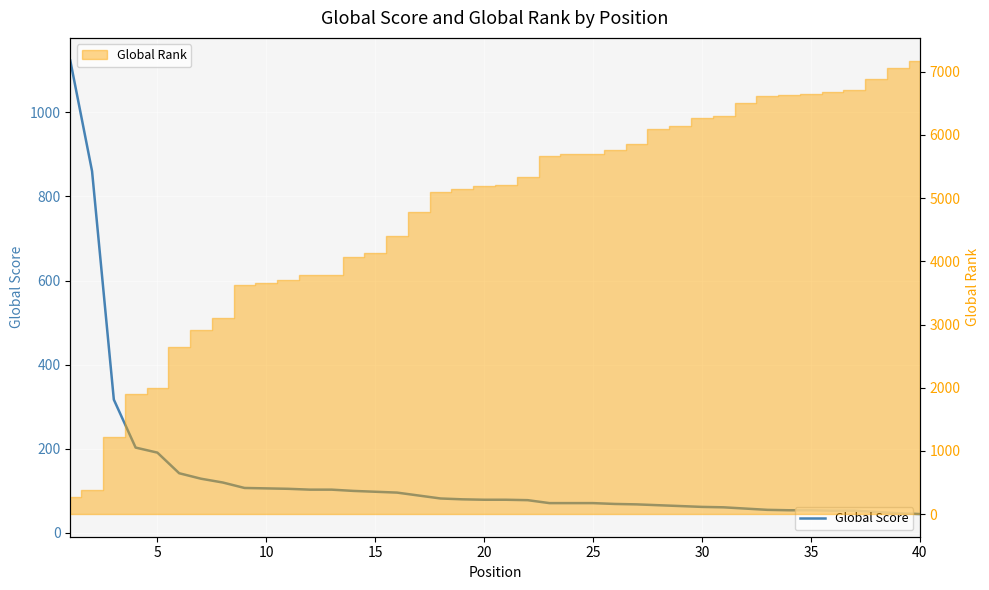

True or false: the data has more than 0 interior local peaks.

False